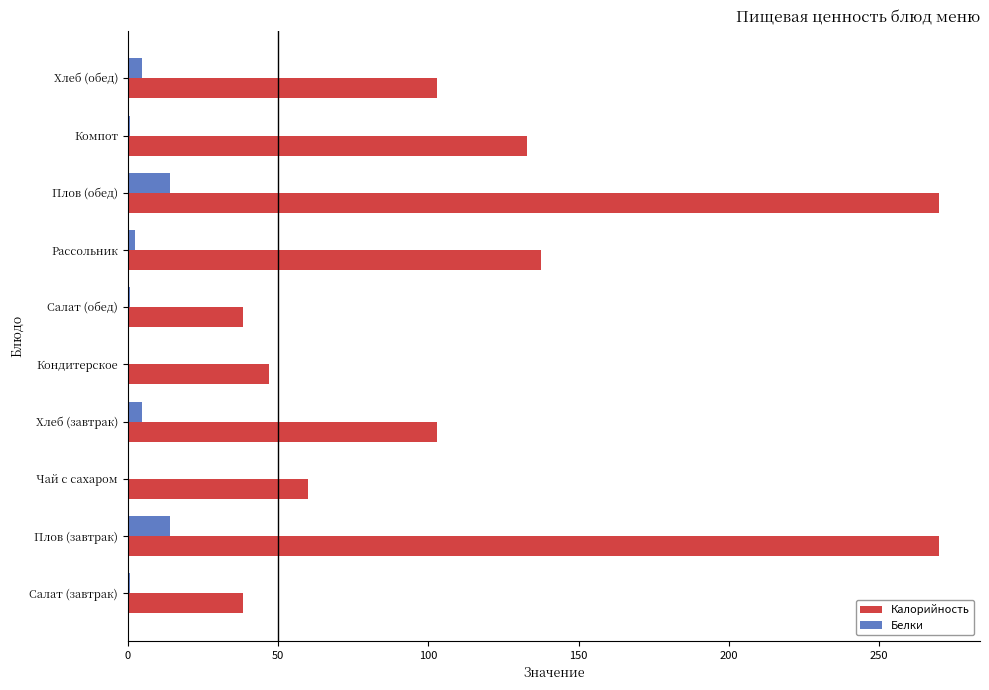

Which series changed the most between Кондитерское and Рассольник?

Калорийность